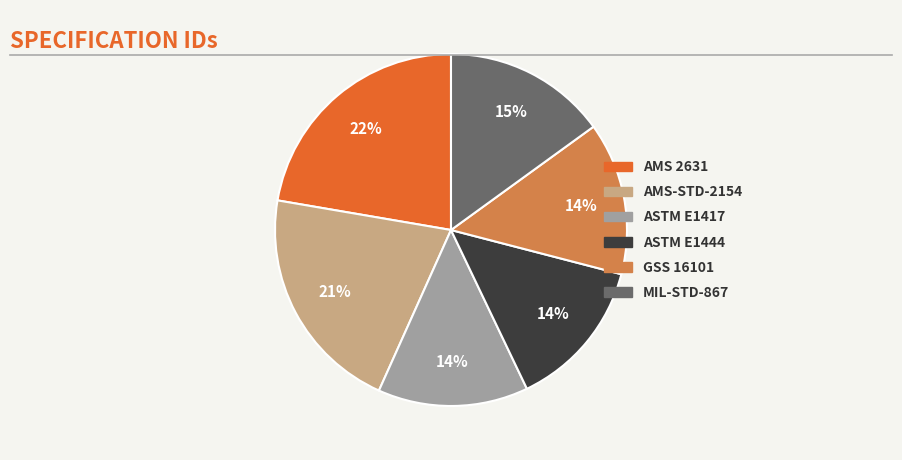

Approximately how many times larger is the value at AMS 2631 compared to ASTM E1444?

1.6